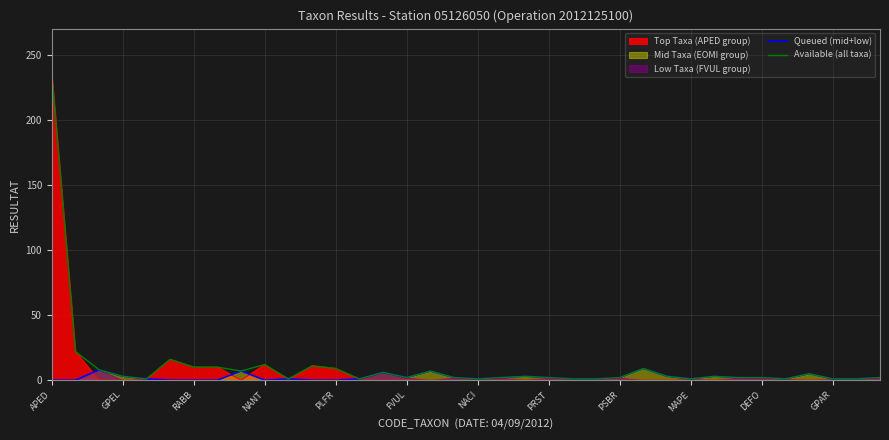

At which label does Available (all taxa) reach its peak?

APED